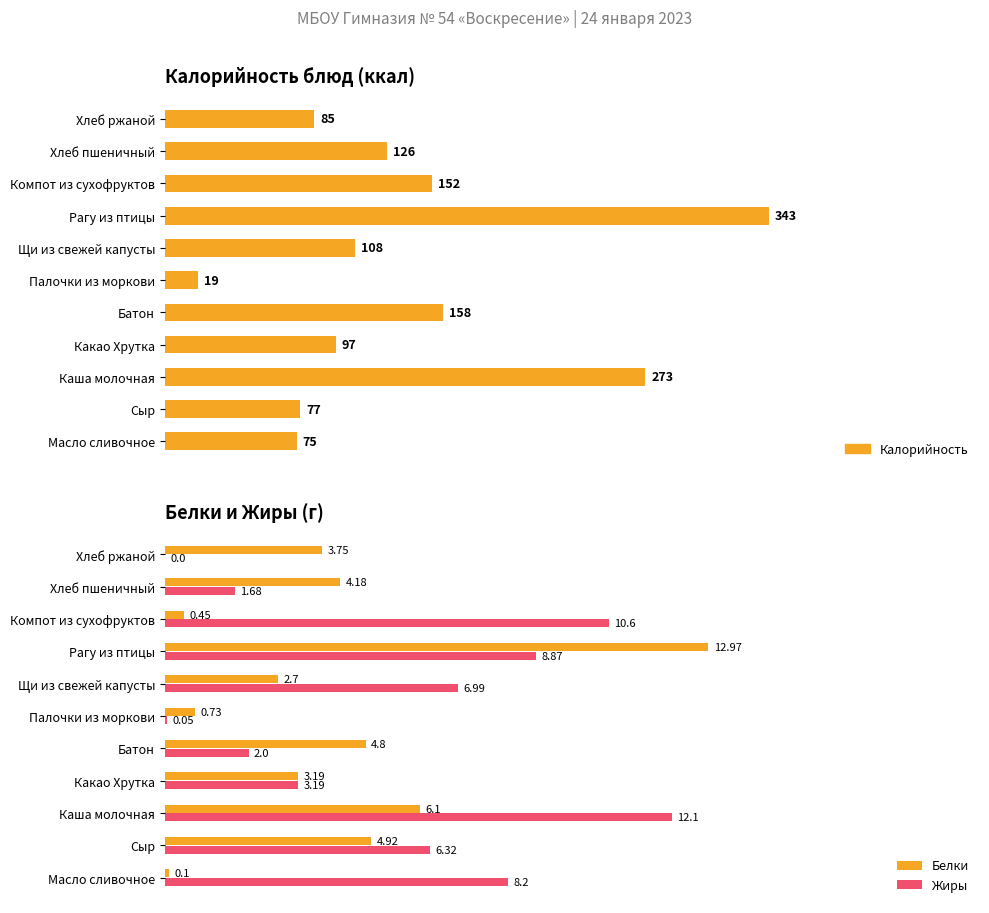

What is the greatest value displayed?

343.0